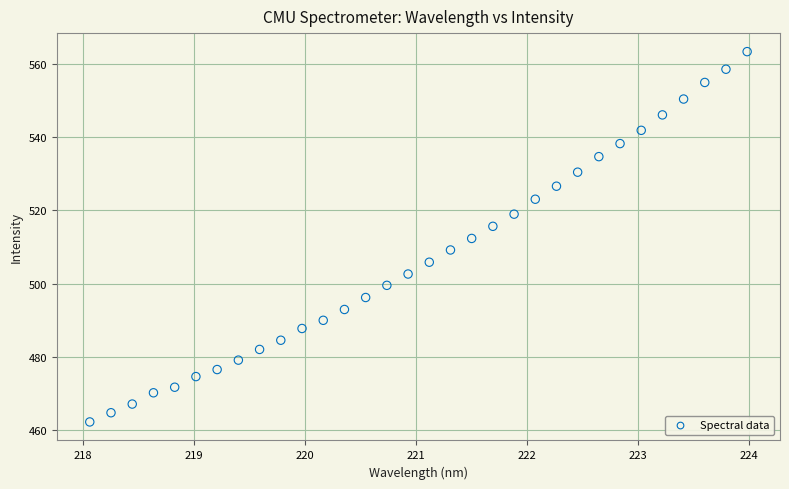

What is the range of X values (max minus min)?

5.9